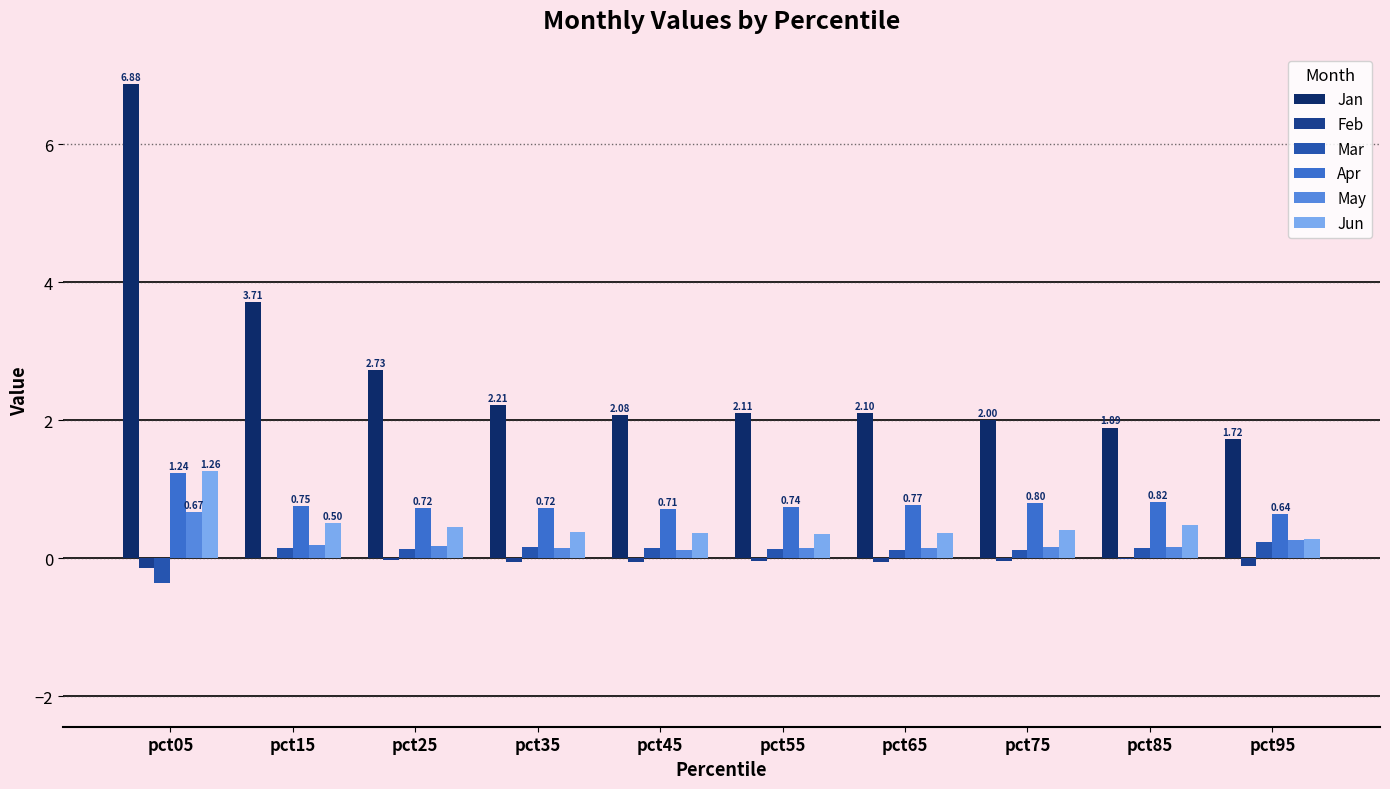

Which series has the largest range (max minus min)?

Jan